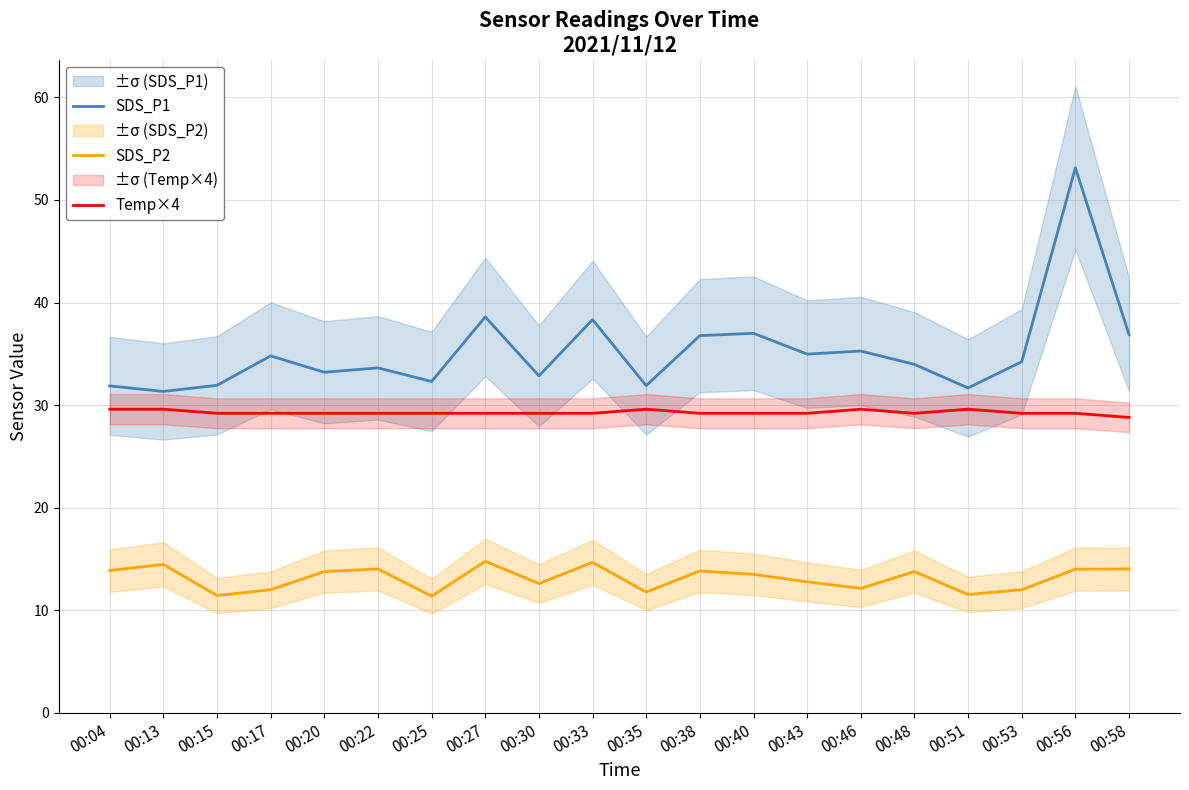

What is the value of the SDS_P2 point at the 18th from the left?

12.0